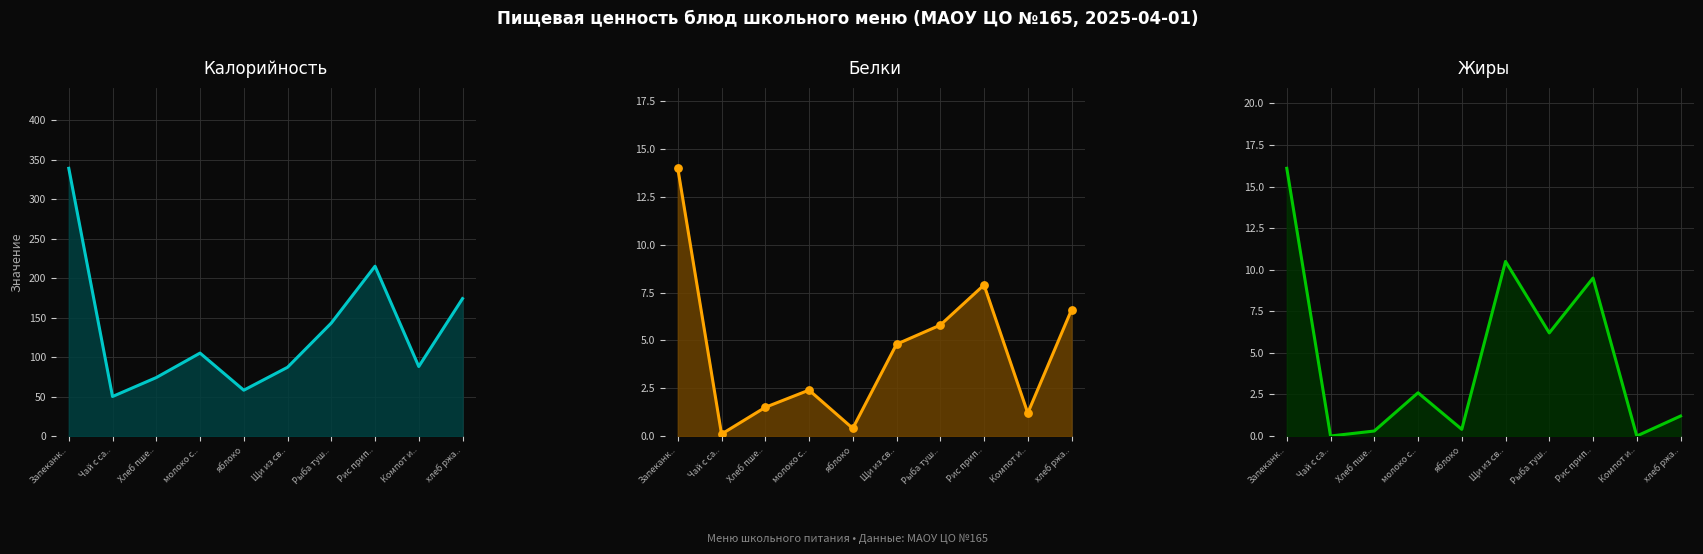

Is the value of Калорийность at молоко с.. greater than the value of Белки at Запеканк..?

Yes